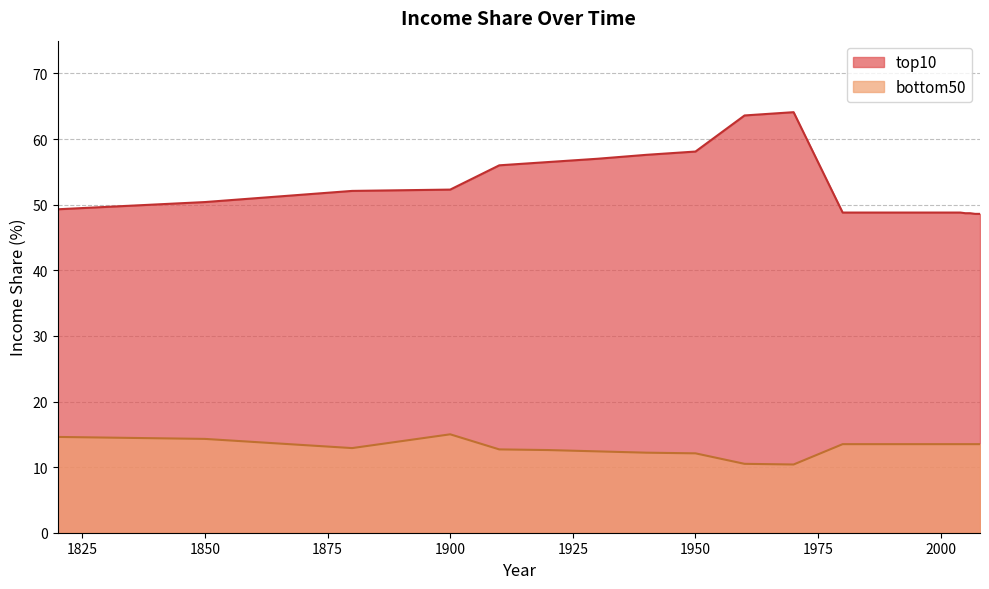

How many data points does each series have?

40